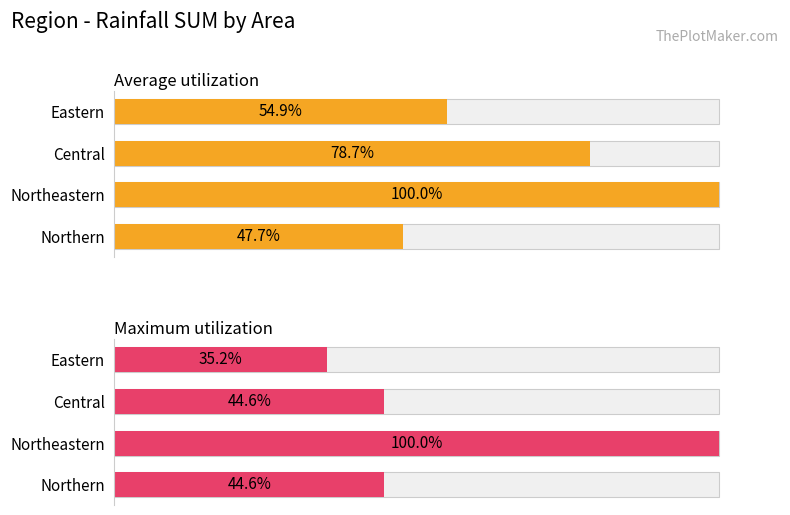

List the series in order of their overall mean, lowest first.

Maximum utilization, Average utilization